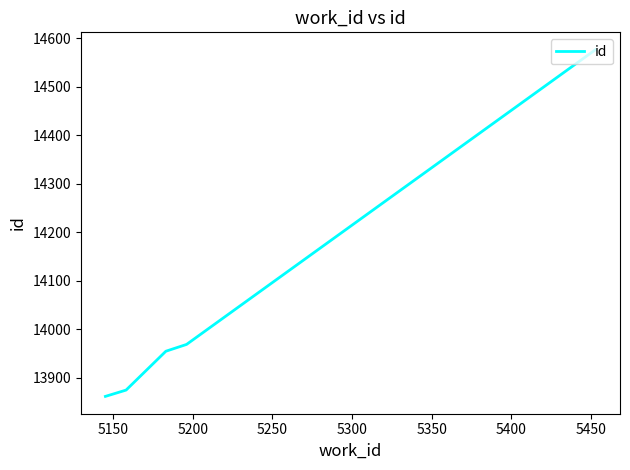

How many lines are shown in the chart?

1